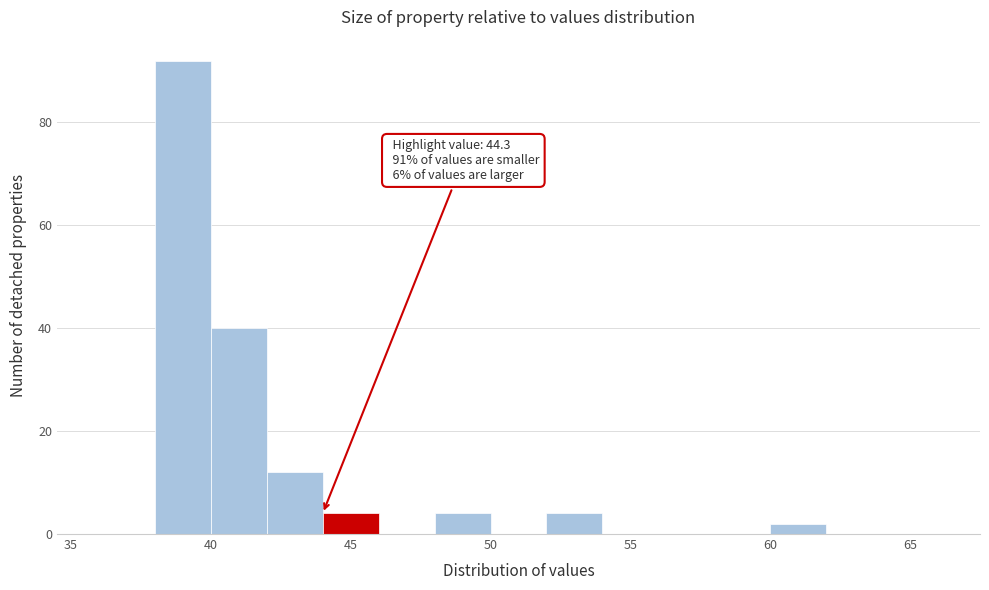

Over which range of the x-axis is the bar tallest?

38 to 40